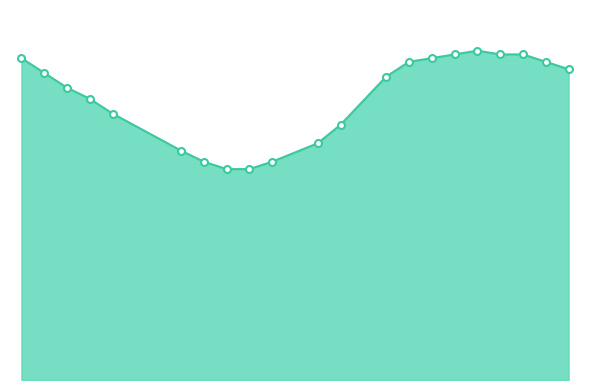

Reading right to left, extract all data points from this chart.

2017=8.4	2016=8.6	2015=8.8	2014=8.8	2013=8.9	2012=8.8	2011=8.7	2010=8.6	2009=8.2	2007=6.9	2006=6.4	2004=5.9	2003=5.7	2002=5.7	2001=5.9	2000=6.2	1997=7.2	1996=7.6	1995=7.9	1994=8.3	1993=8.7